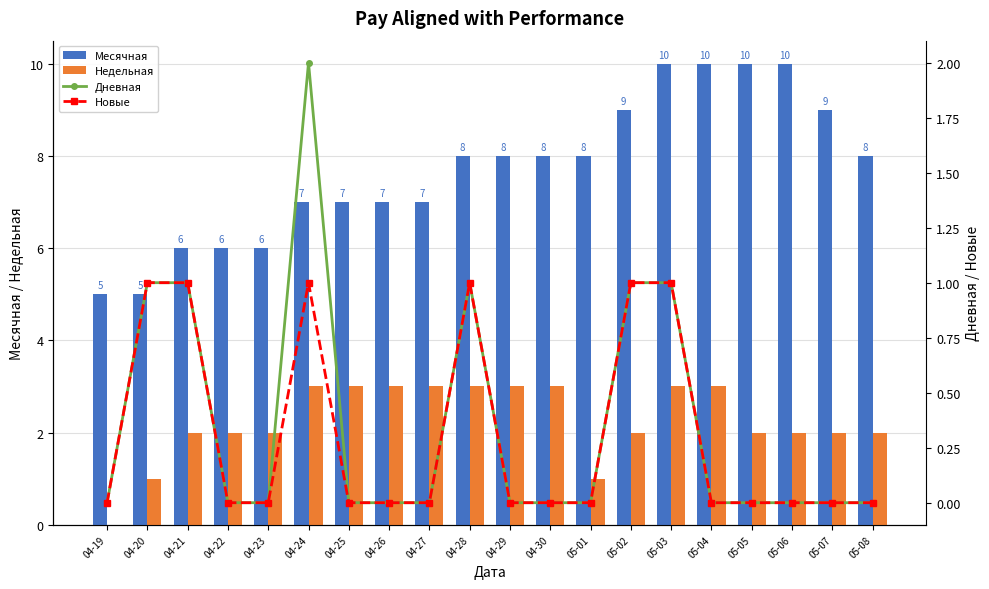

Reading right to left, what are all the values shown in this chart?

Месячная: 8	9	10	10	10	10	9	8	8	8	8	7	7	7	7	6	6	6	5	5
Недельная: 2	2	2	2	3	3	2	1	3	3	3	3	3	3	3	2	2	2	1	0
Дневная: 0	0	0	0	0	1	1	0	0	0	1	0	0	0	2	0	0	1	1	0
Новые: 0	0	0	0	0	1	1	0	0	0	1	0	0	0	1	0	0	1	1	0